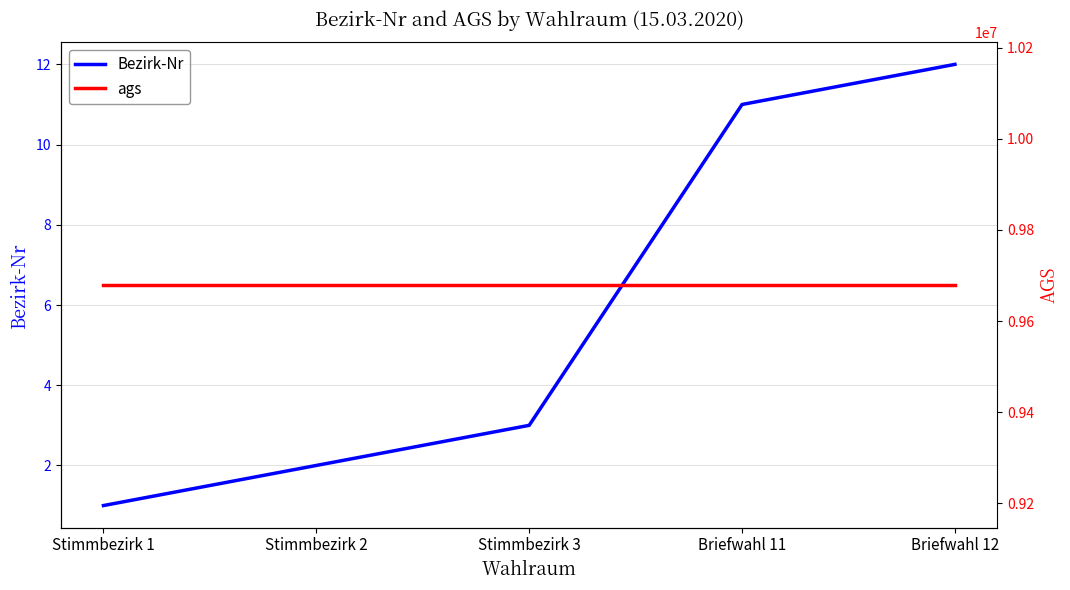

True or false: ags and Bezirk-Nr cross at least once.

False